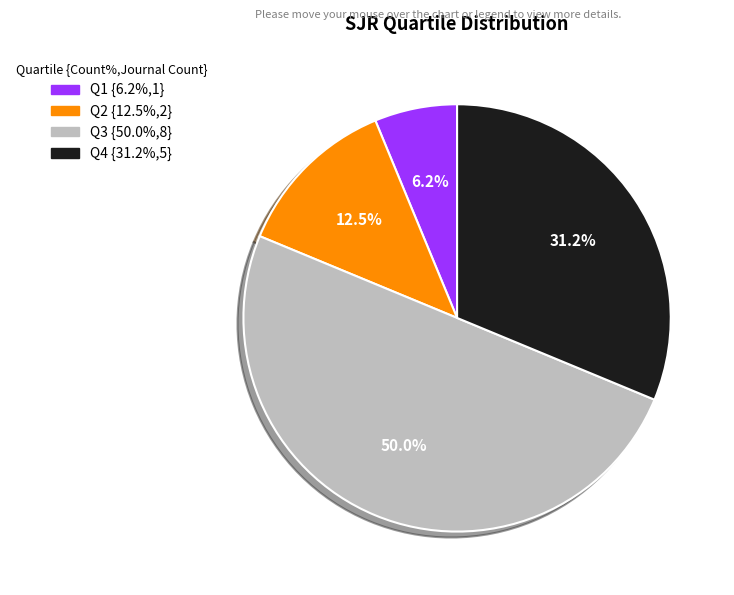

Does Q2 account for over 50% of the chart?

No